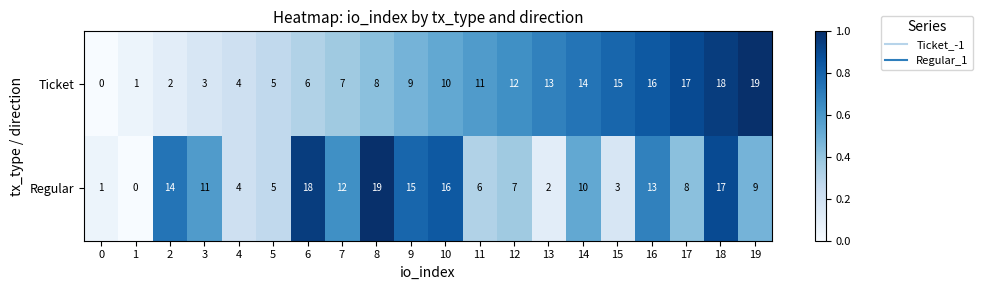

What is the average value of the Ticket series?

10